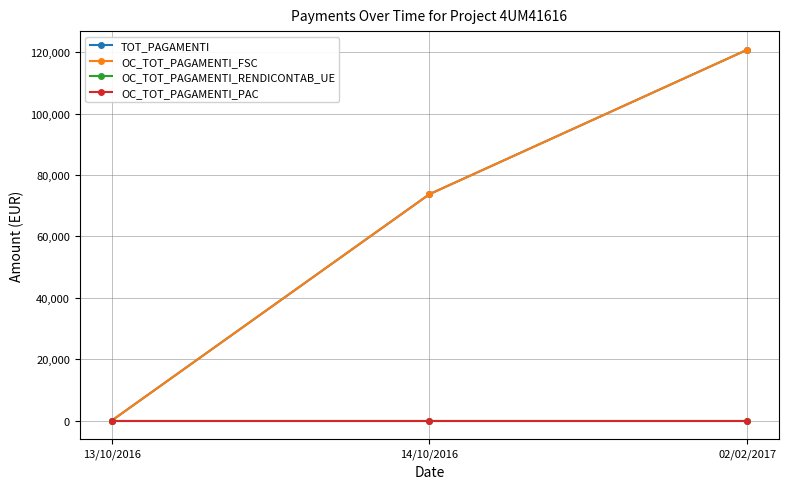

What position from the right is 14/10/2016?

2